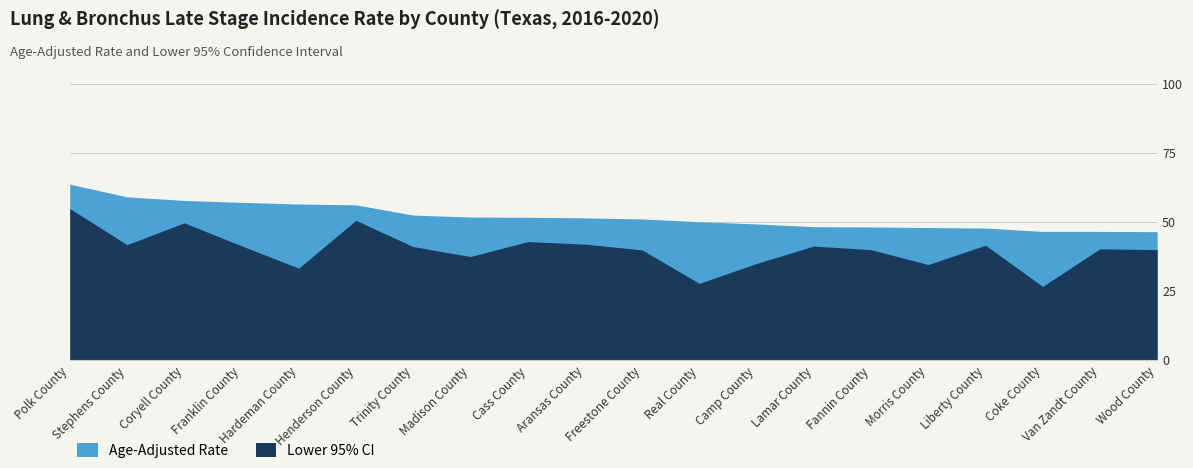

True or false: Age-Adjusted Rate and Lower 95% CI intersect in this chart.

False